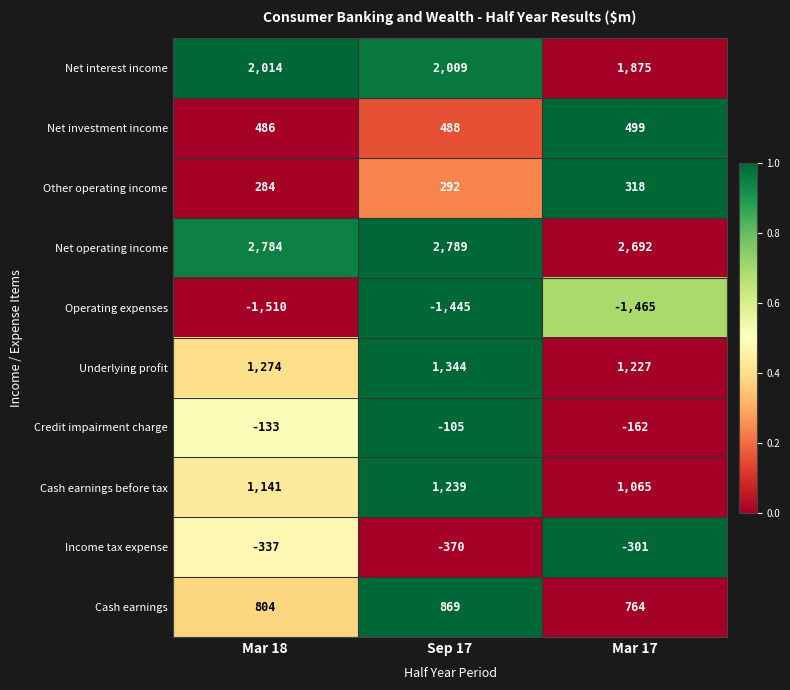

Between Sep 17 and Mar 17, which series saw the biggest shift?

Cash earnings before tax